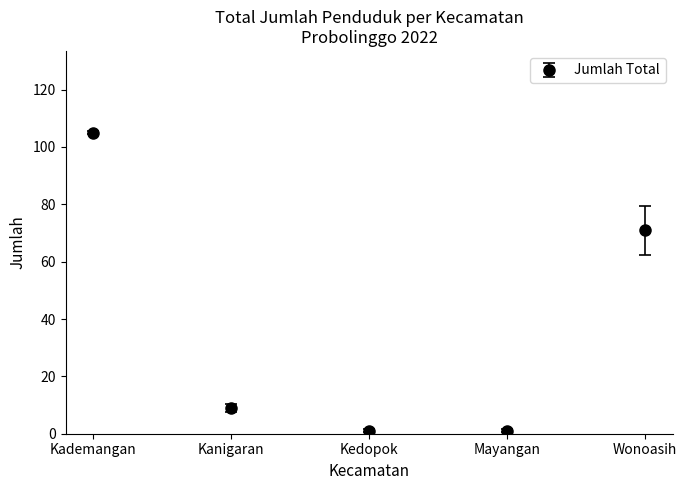

True or false: the data shows 9 at Kanigaran.

True